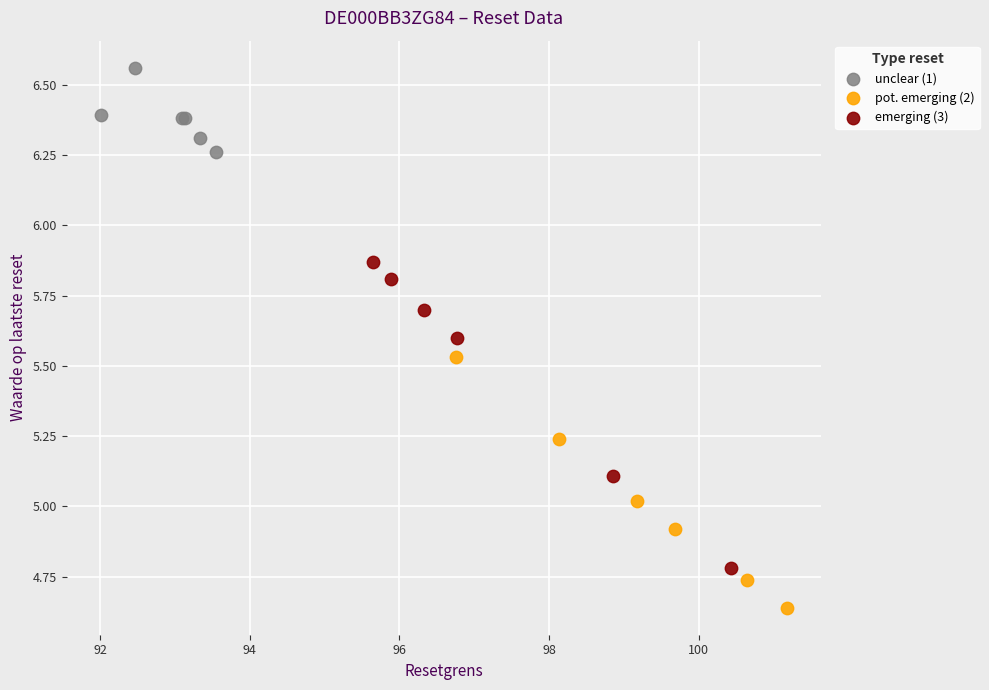

What are all the series names shown in the legend?

unclear (1), pot. emerging (2), emerging (3)